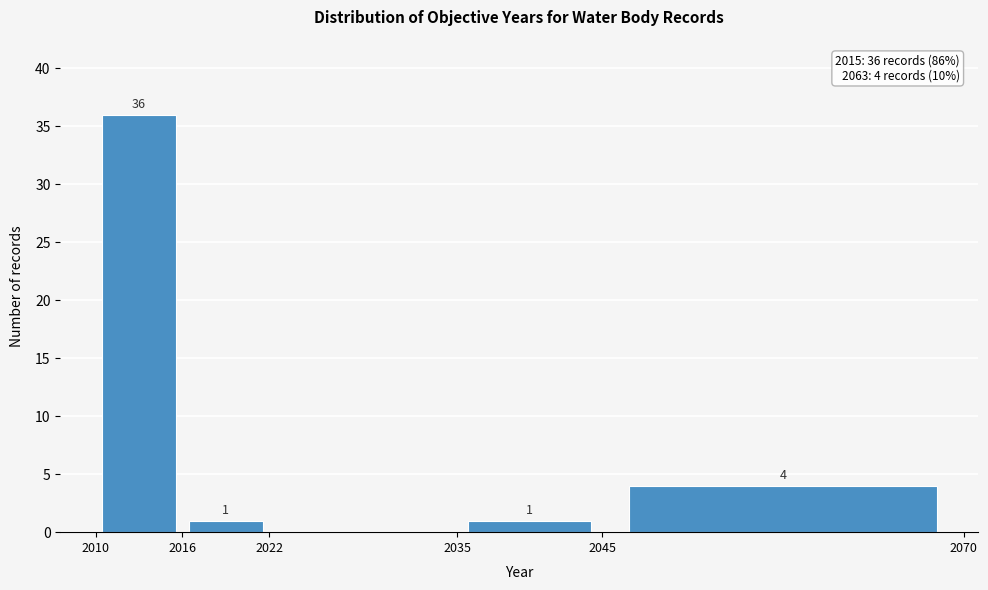

Which range on the x-axis has the tallest bar?

2010 to 2016